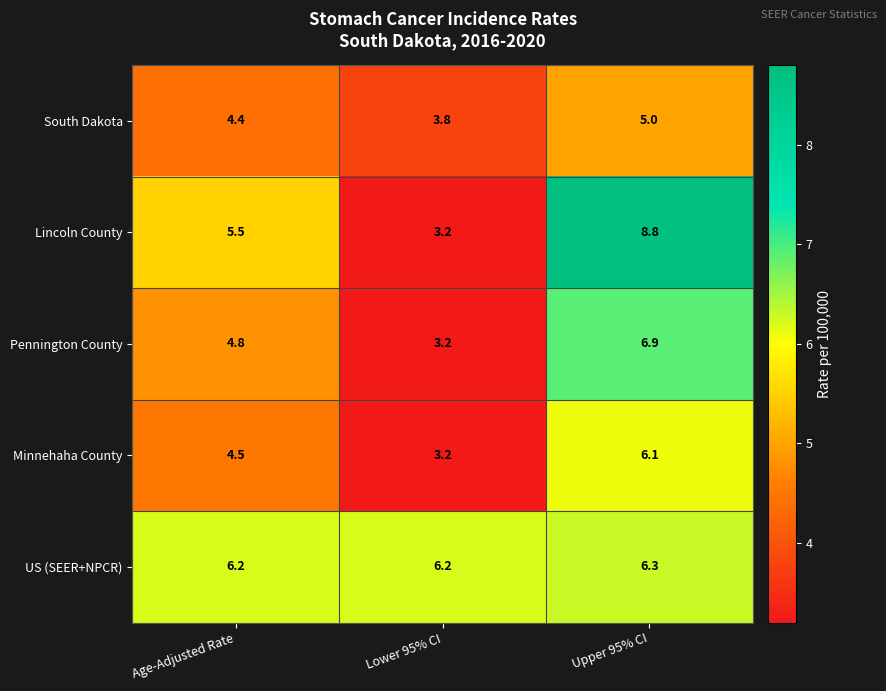

Reading right to left, list all the values displayed in this chart.

South Dakota: 5.0	3.8	4.4
Lincoln County: 8.8	3.2	5.5
Pennington County: 6.9	3.2	4.8
Minnehaha County: 6.1	3.2	4.5
US (SEER+NPCR): 6.3	6.2	6.2